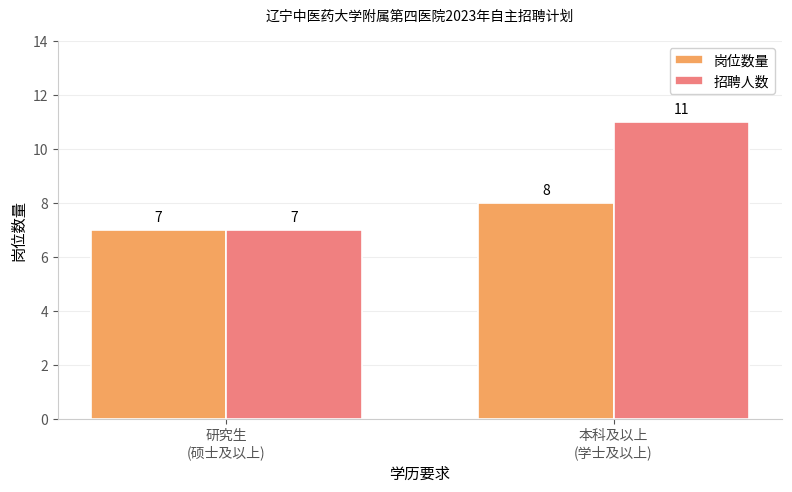

What is the sum of all 招聘人数 values?

18